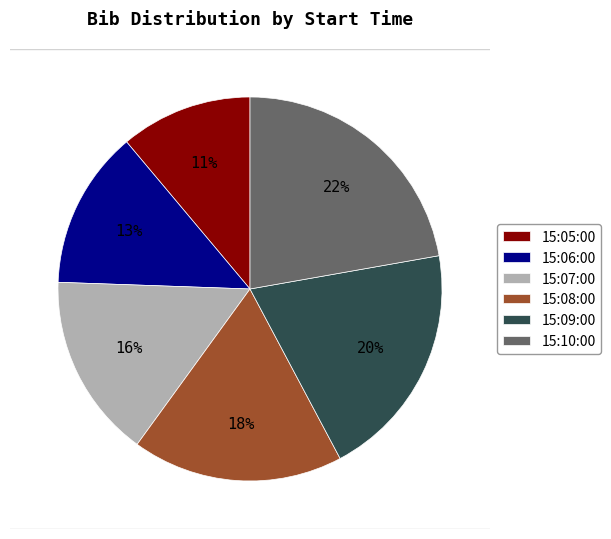

Count the number of slices in the pie.

6